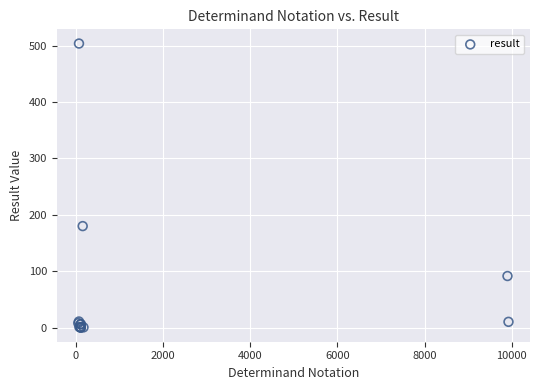

What Y value in the scatter plot is closest to 252?

180.0